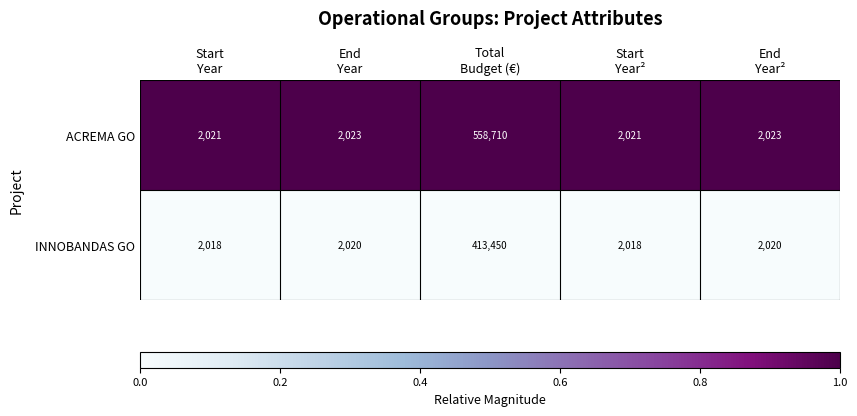

Which series has the largest range (max minus min)?

ACREMA GO